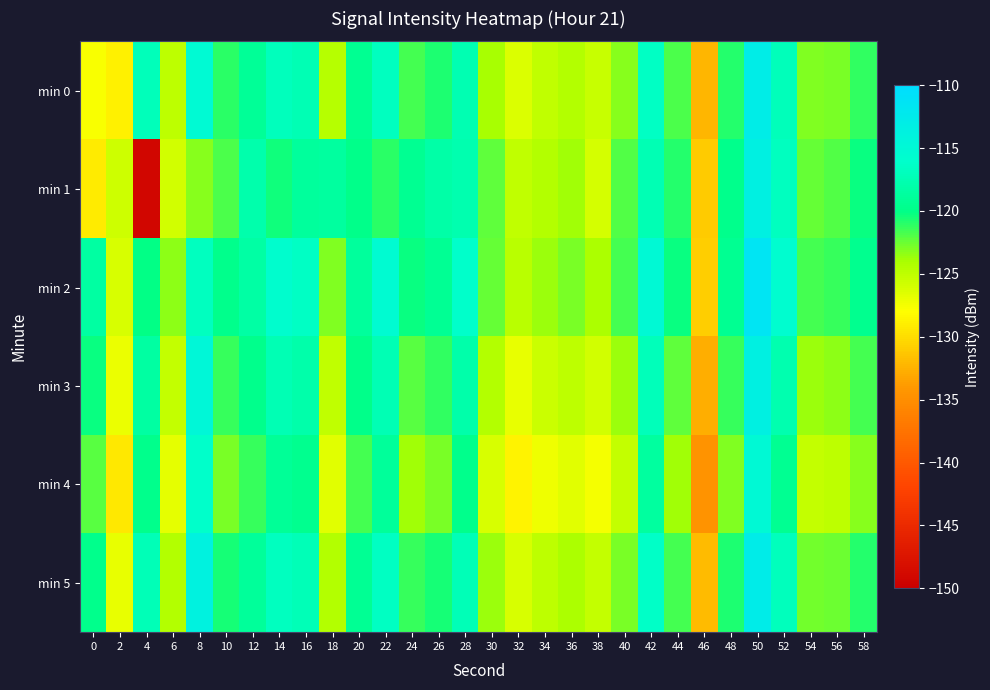

What is the maximum value shown in the chart?

-111.5